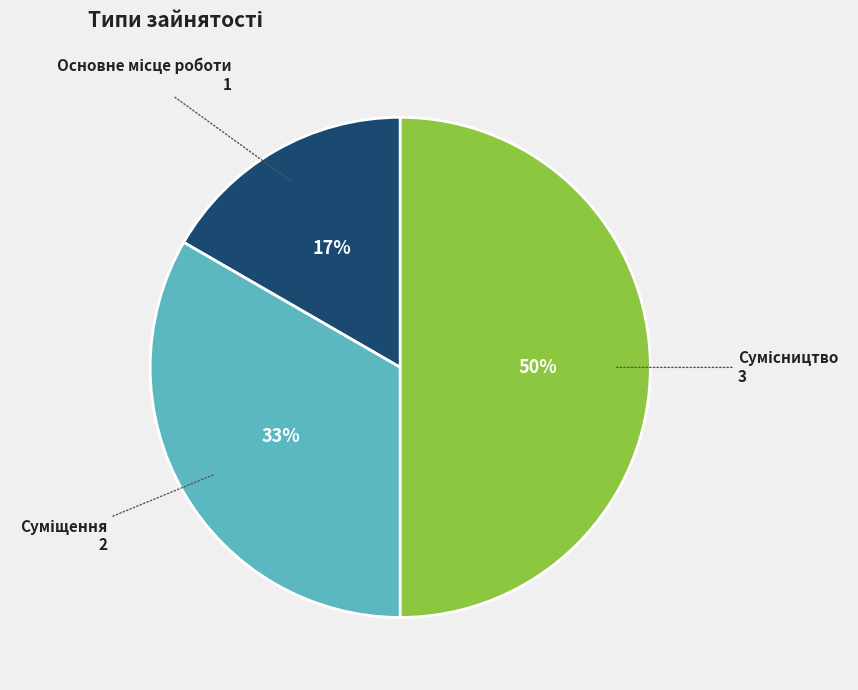

To the nearest percent, what is the difference between the largest and smallest slice percentages?

33%